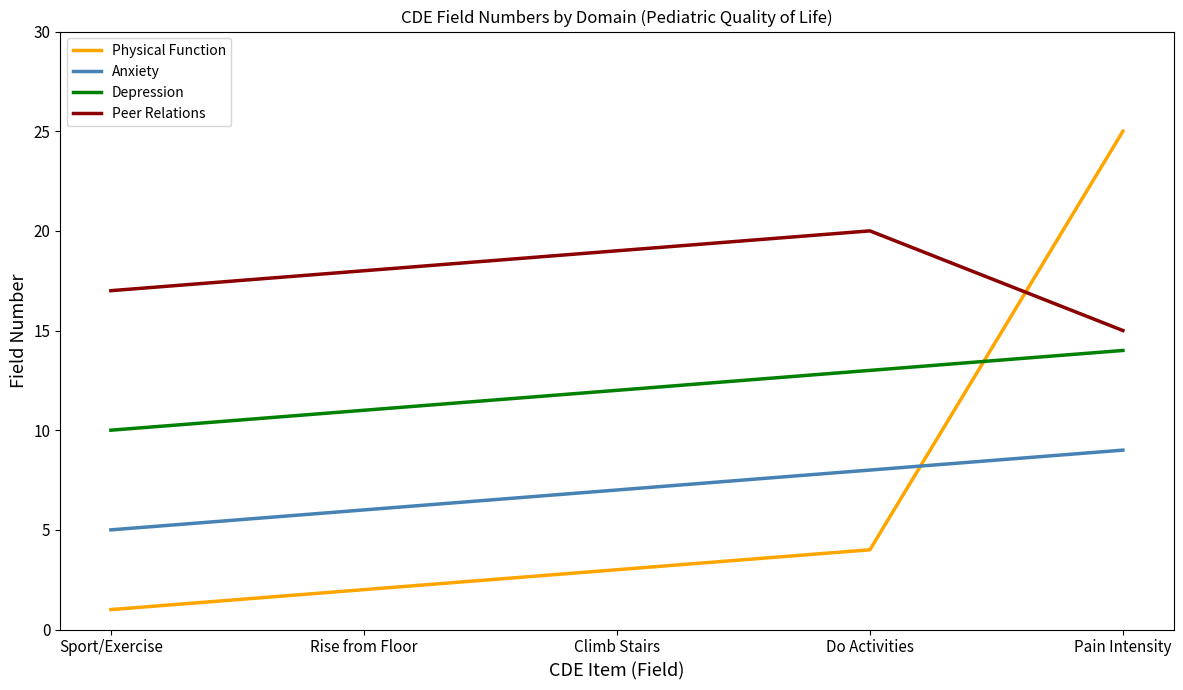

Between Climb Stairs and Pain Intensity, which series saw the biggest shift?

Physical Function